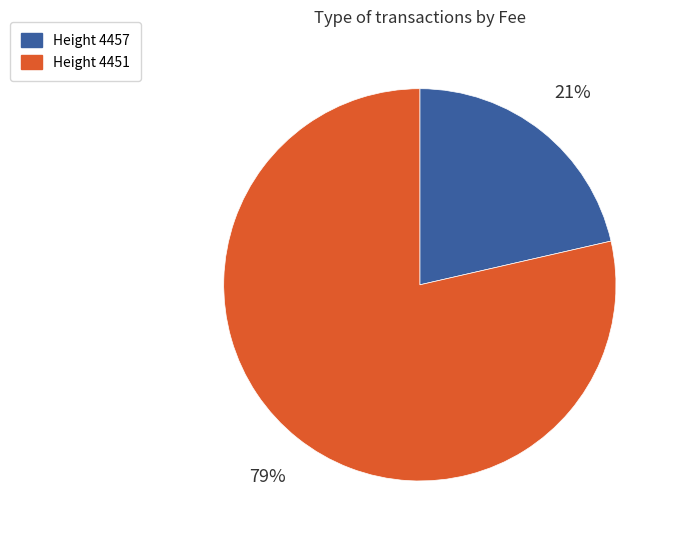

Is the sum of Height 4457 and Height 4451 greater than half?

Yes